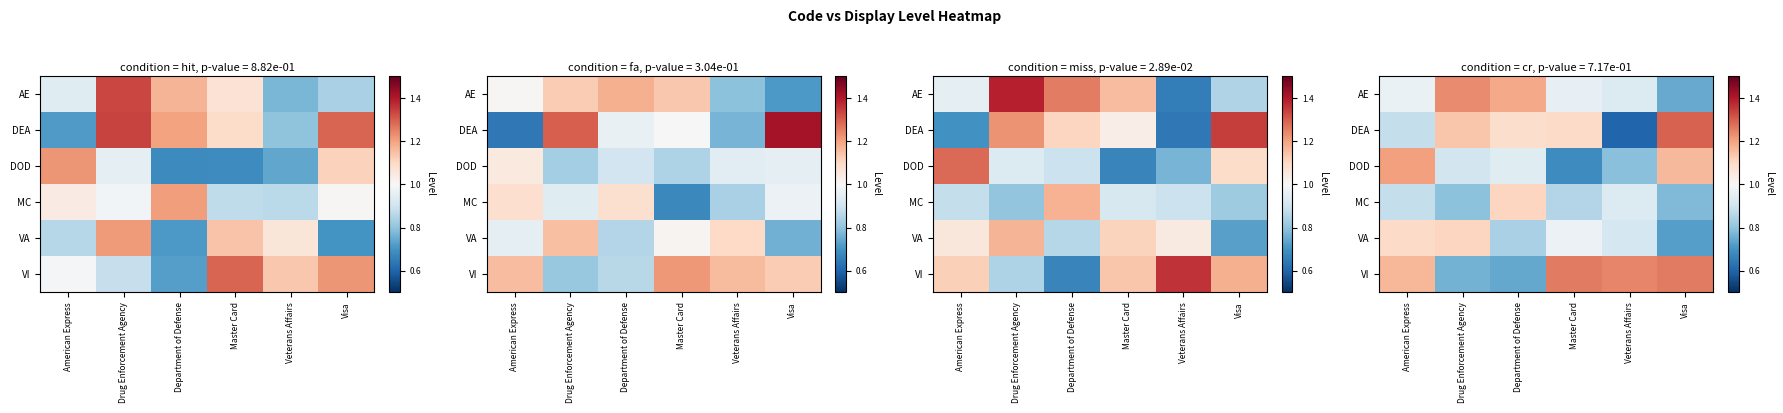

The value of VI at Visa is 0.3. True or false?

False